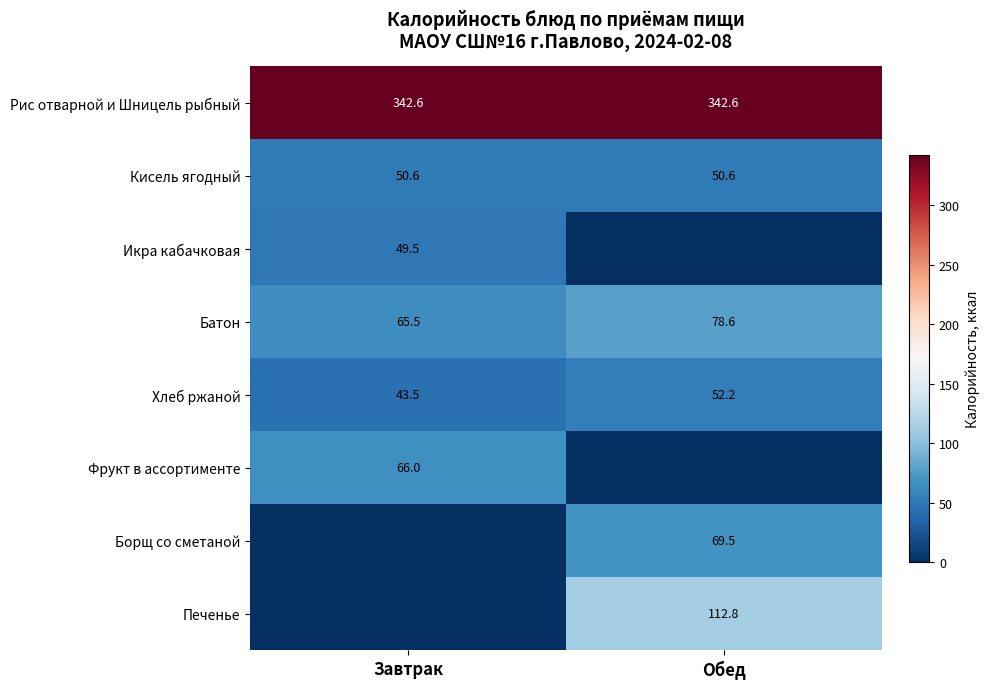

What is the average value of the Хлеб ржаной series?

47.9